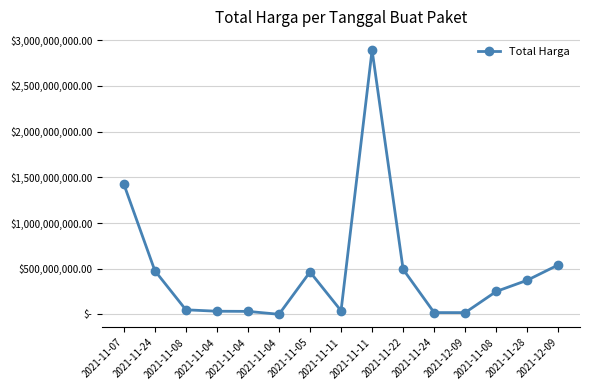

Does the chart have visible grid lines?

Yes